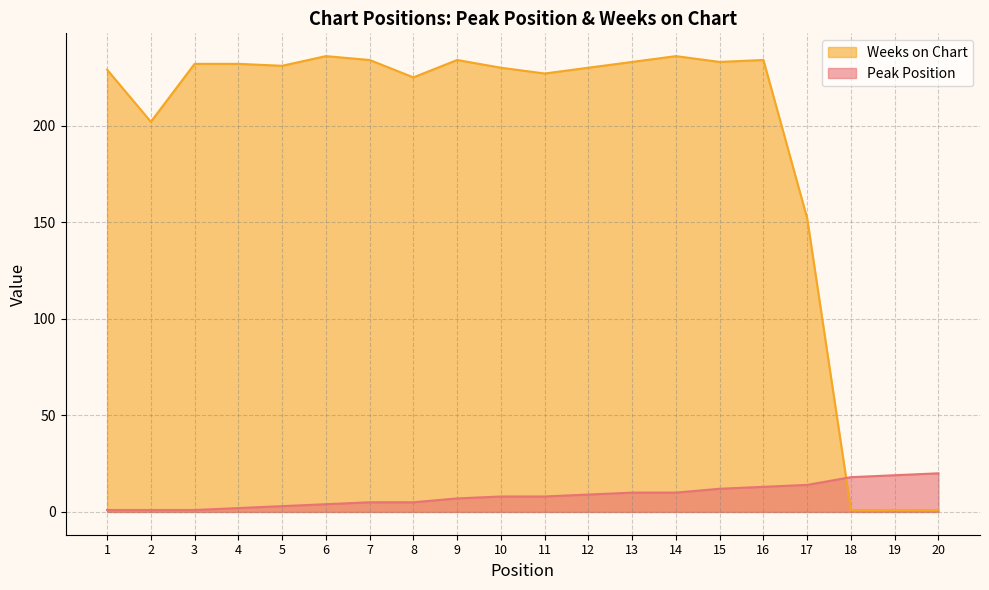

At which label does Peak Position reach its minimum?

1